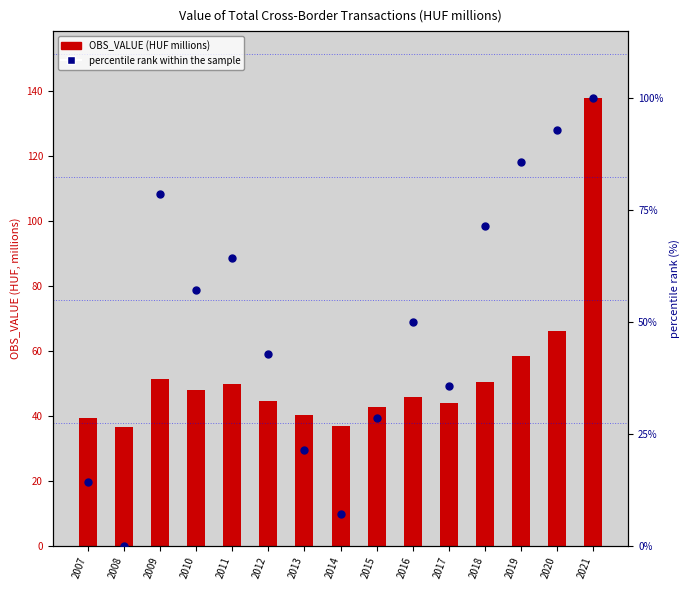

Which series has the widest spread of Y values?

OBS_VALUE (HUF millions)